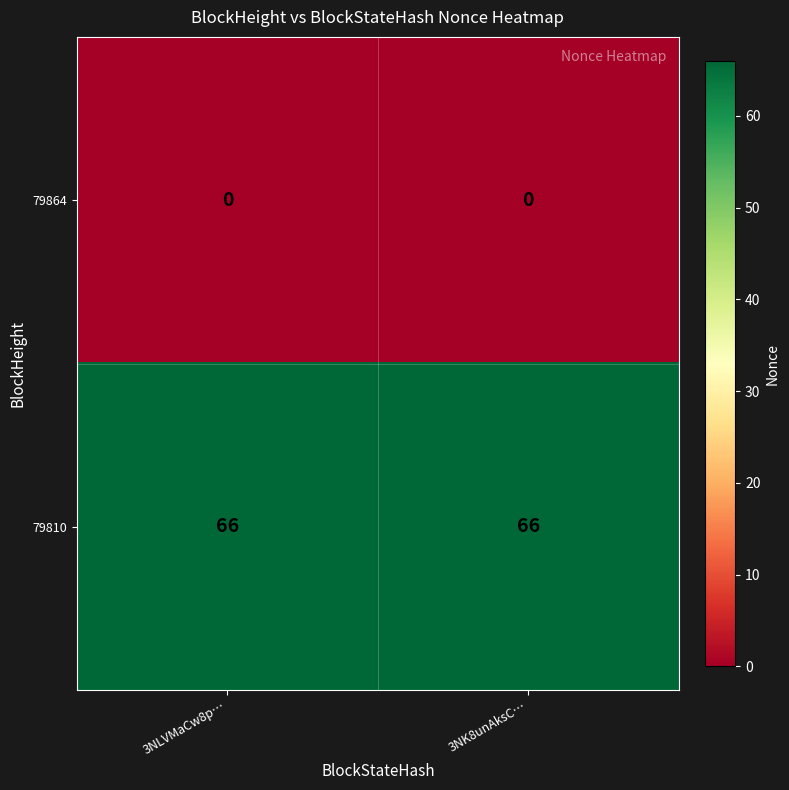

Reading left to right, transcribe all the data shown in this chart.

79864: 0	0
79810: 66	66